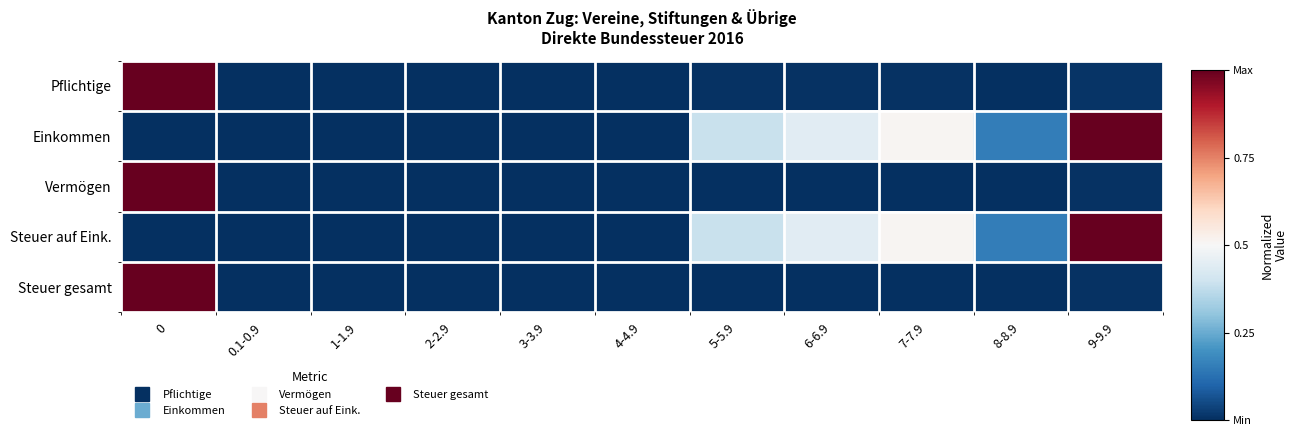

How many data points does each series have?

11